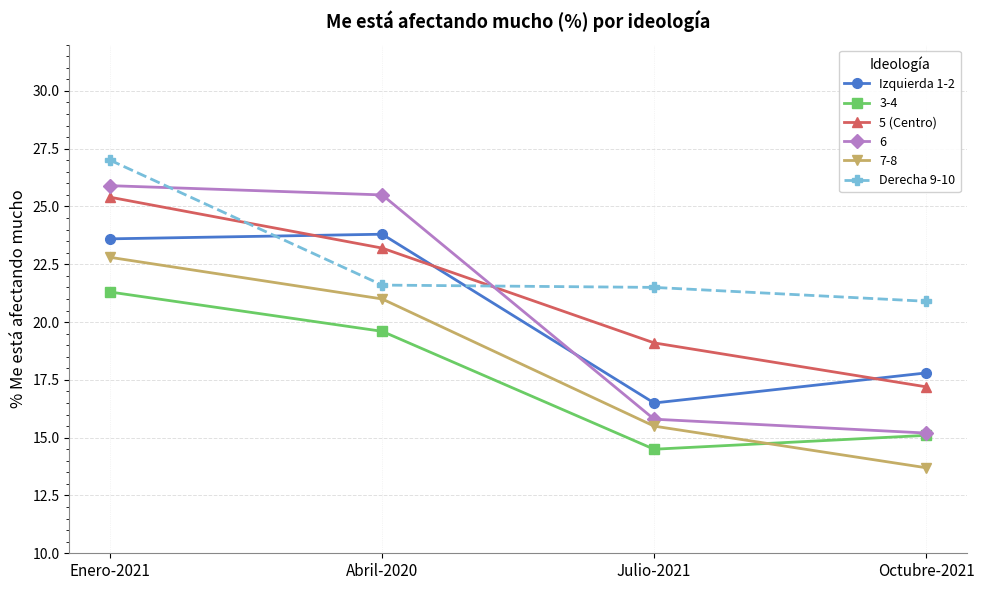

The value of 5 (Centro) at Julio-2021 is 6.4. True or false?

False